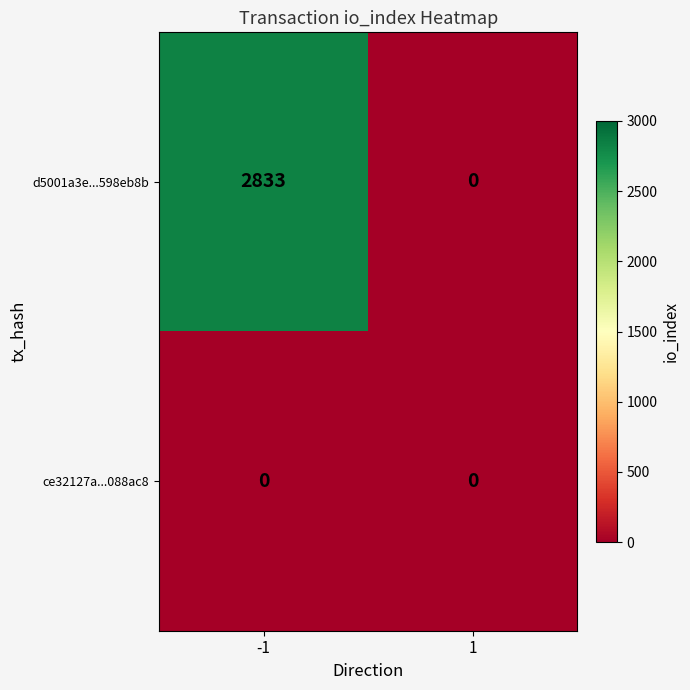

At which category is the sum across all series the highest?

-1